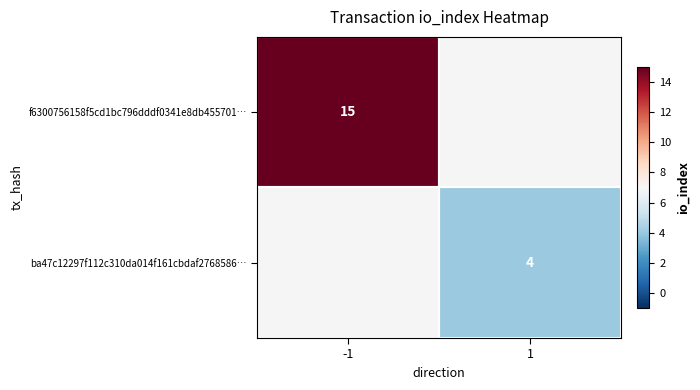

Between 1 and -1, which is larger?

-1